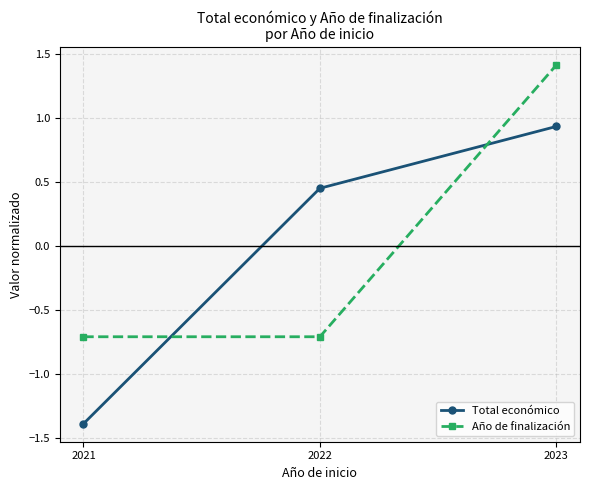

Between 2021 and 2023, which series saw the biggest shift?

Total económico